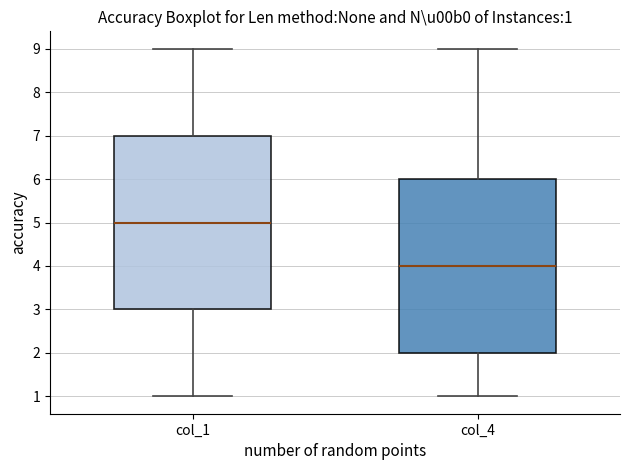

Which box's median line is the lowest?

col_4